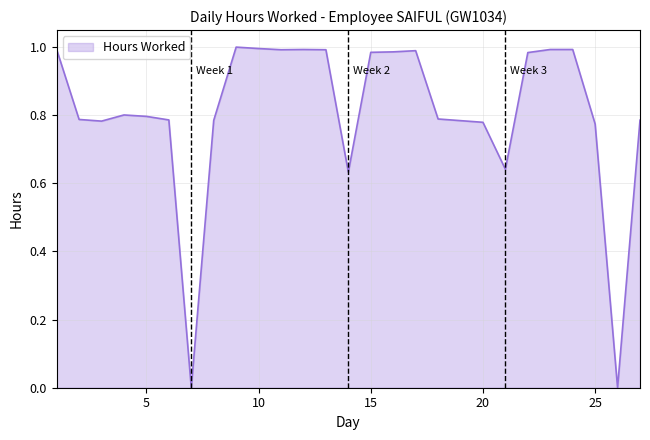

Does the chart have visible grid lines?

Yes